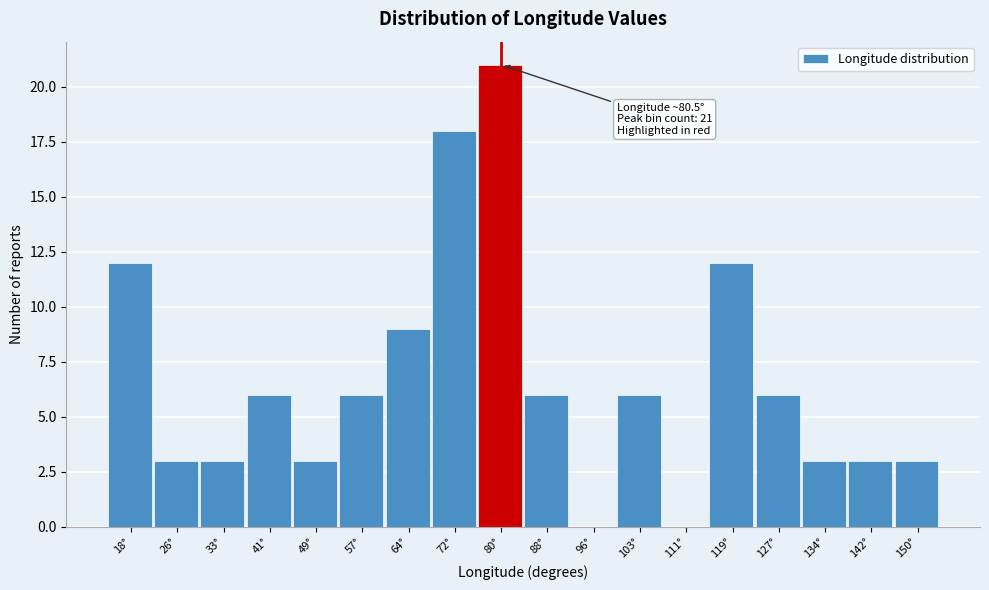

Reading left to right, list all the values displayed in this chart.

18°=12	26°=3	33°=3	41°=6	49°=3	57°=6	64°=9	72°=18	80°=21	88°=6	96°=0	103°=6	111°=0	119°=12	127°=6	134°=3	142°=3	150°=3